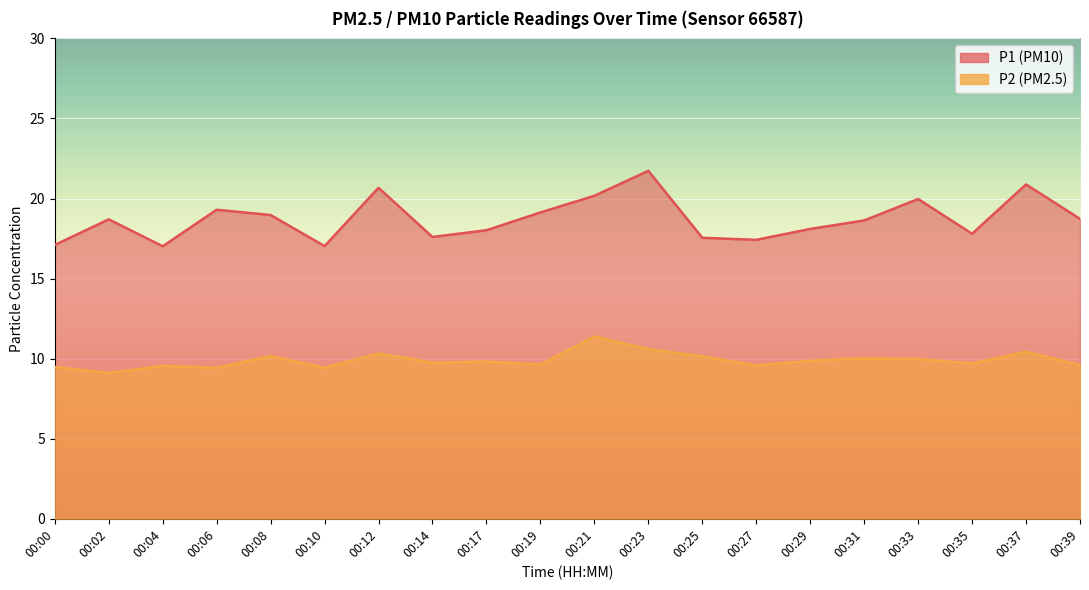

Rank the series by their maximum value, from highest to lowest.

P1, P2